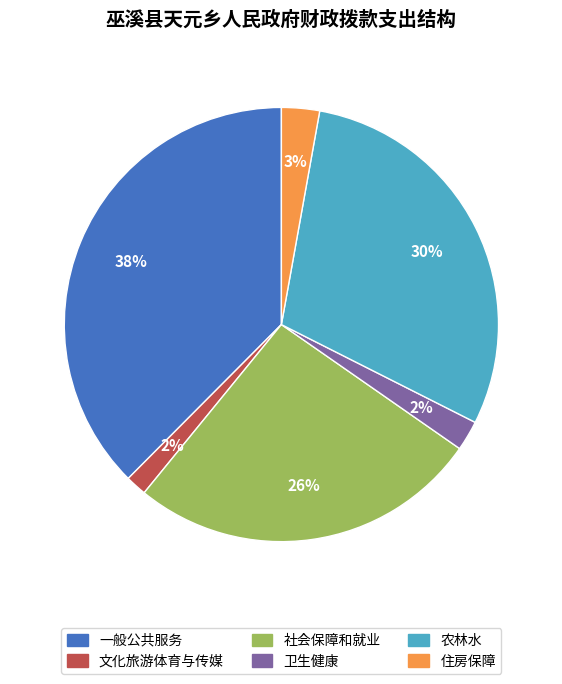

Between 农林水 and 一般公共服务, which is larger?

一般公共服务